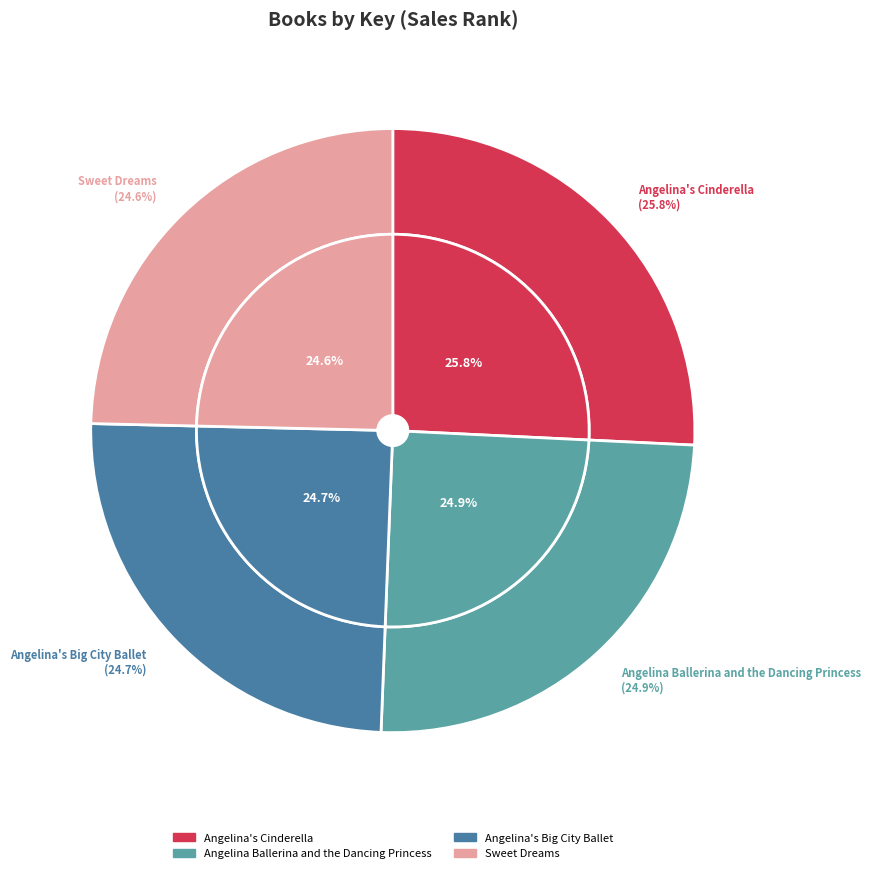

Rank the categories by value from highest to lowest.

Angelina's Cinderella, Angelina Ballerina and the Dancing Princess, Angelina's Big City Ballet, Sweet Dreams